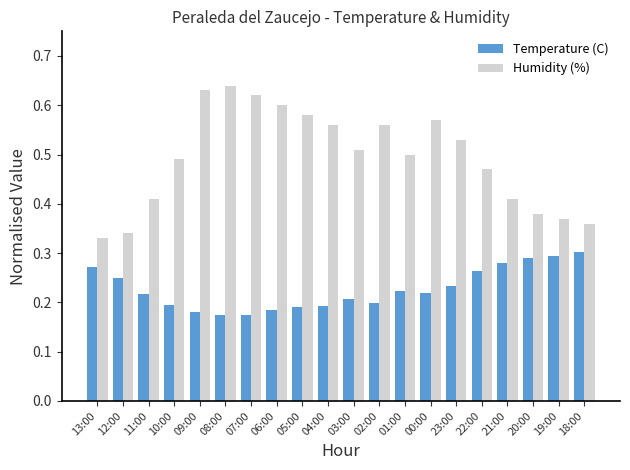

What is the label of the 4th bar from the right?

21:00